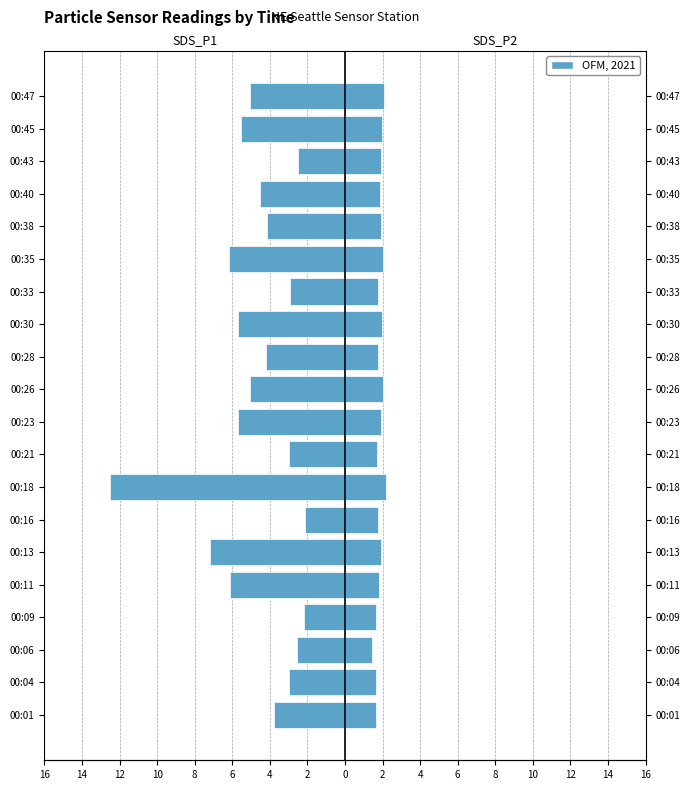

What is the average value of the SDS_P1 series?

-4.7